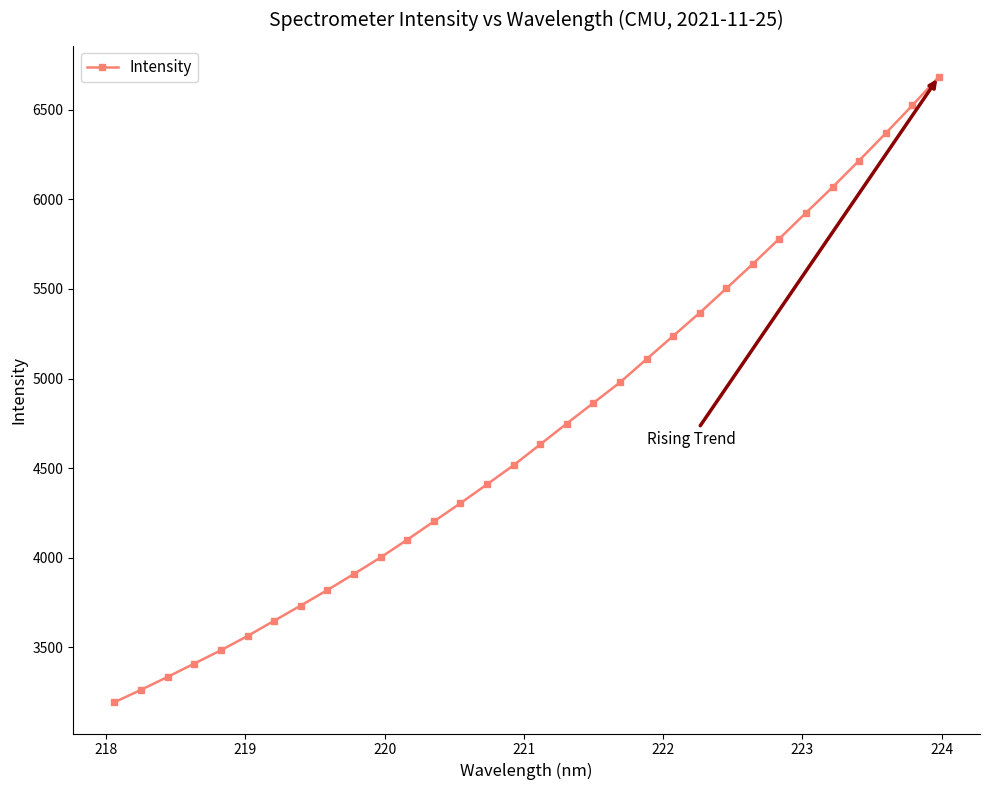

What is the sum of all values?

150529.5